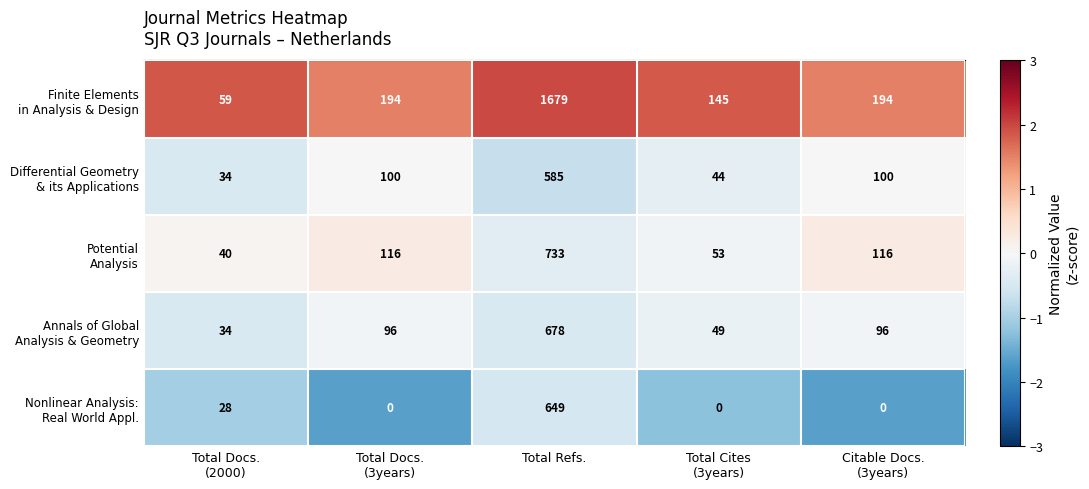

At which category is the sum across all series the highest?

Total Refs.